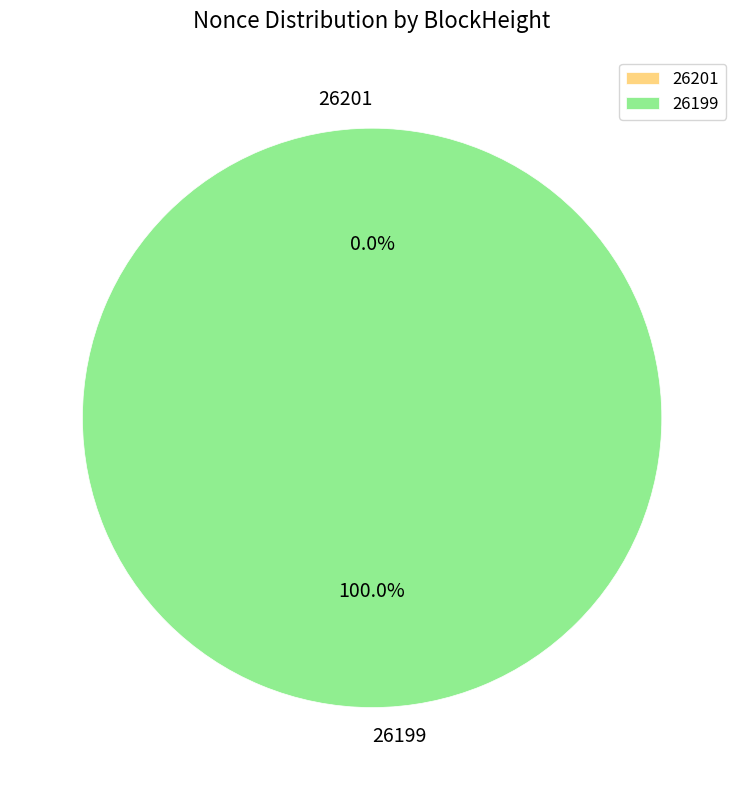

Which has a higher value, 26201 or 26199?

26199